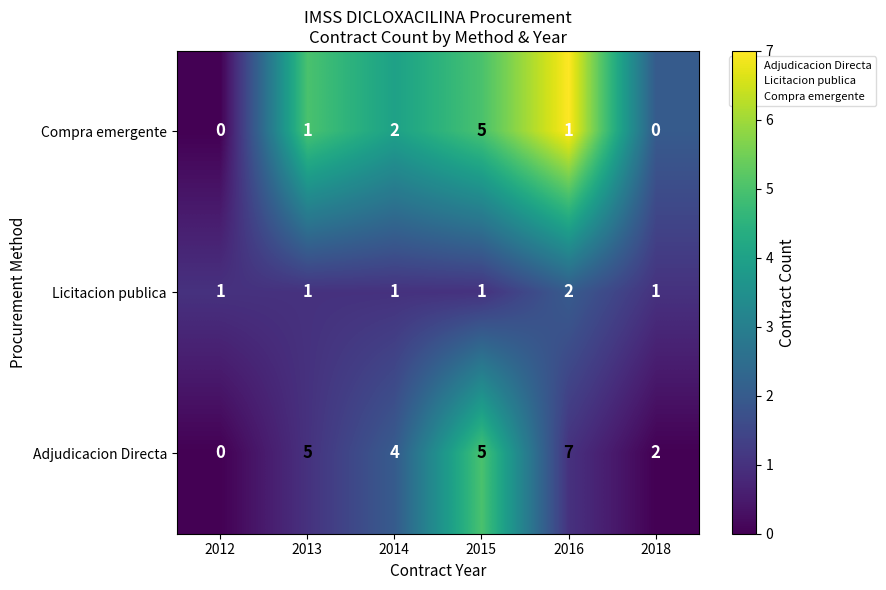

True or false: Licitacion publica has a value of 1 at 2012.

True